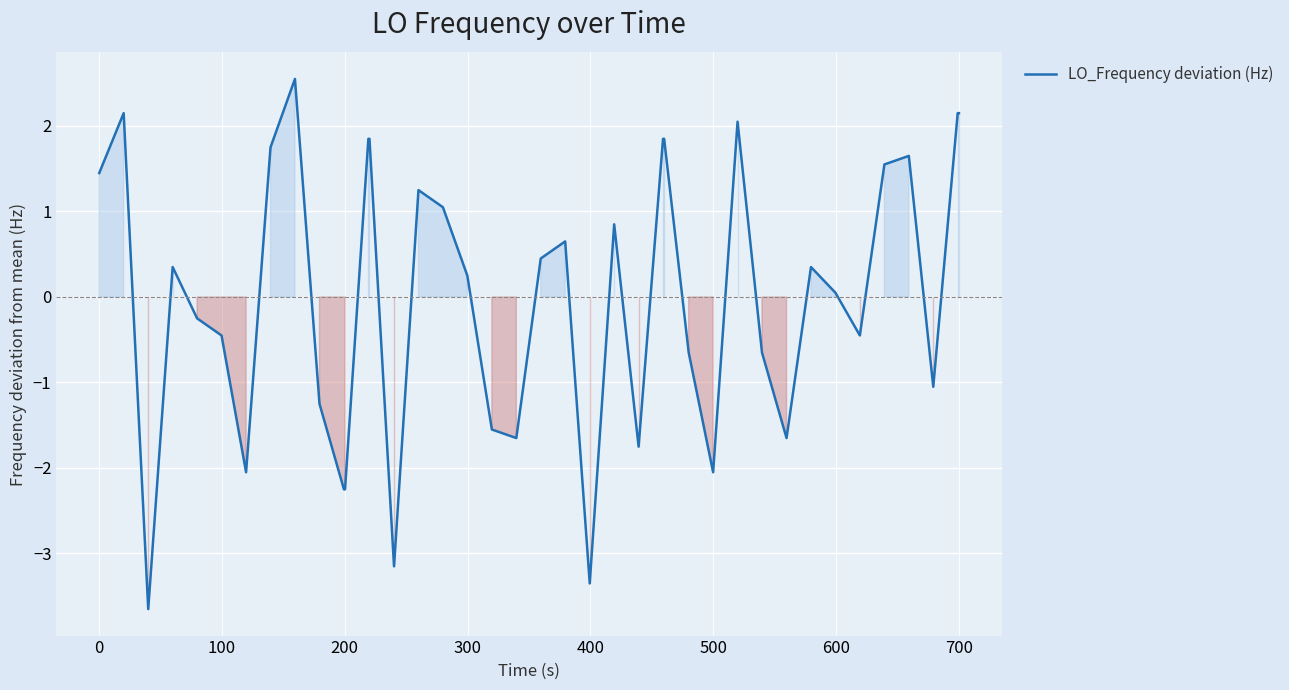

What is the difference between the maximum and minimum values?

6.2